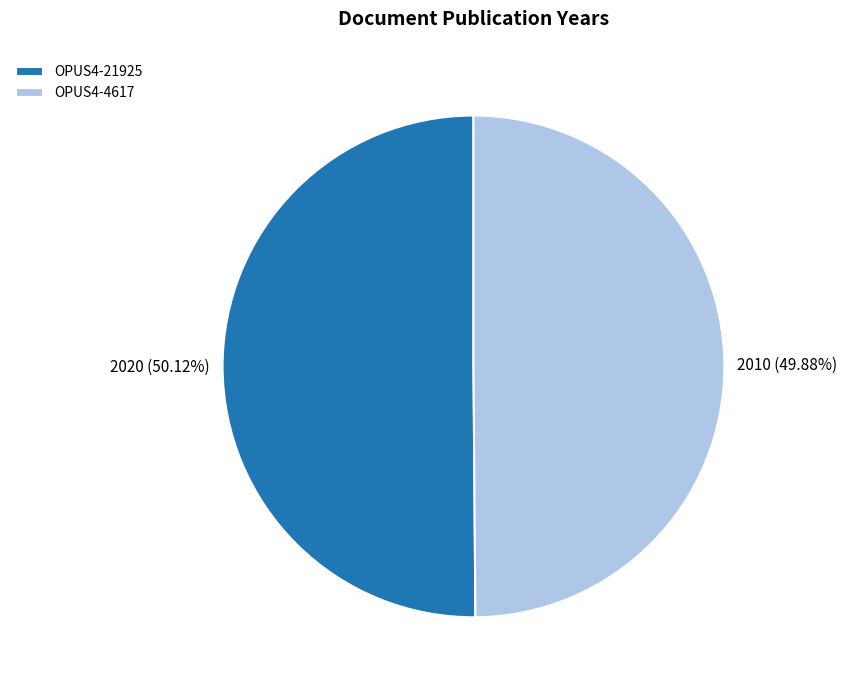

Approximately how many times larger is the value at OPUS4-4617 compared to OPUS4-21925?

1.0